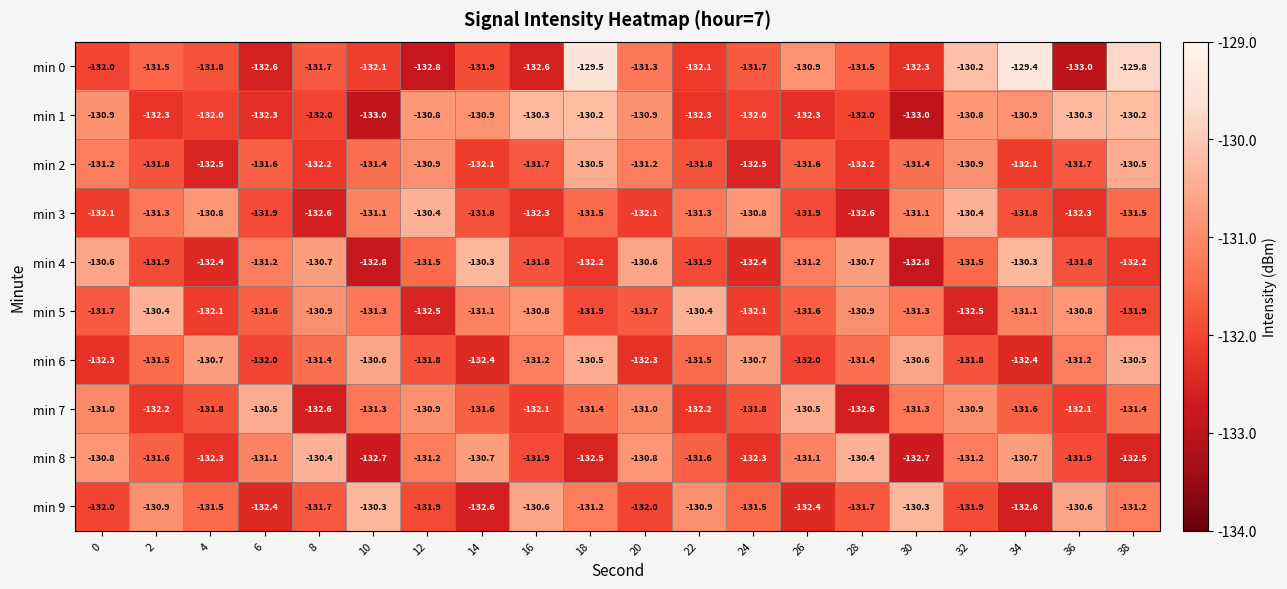

At 20, list the series in order from smallest to largest.

min 6, min 3, min 9, min 5, min 0, min 2, min 7, min 1, min 8, min 4